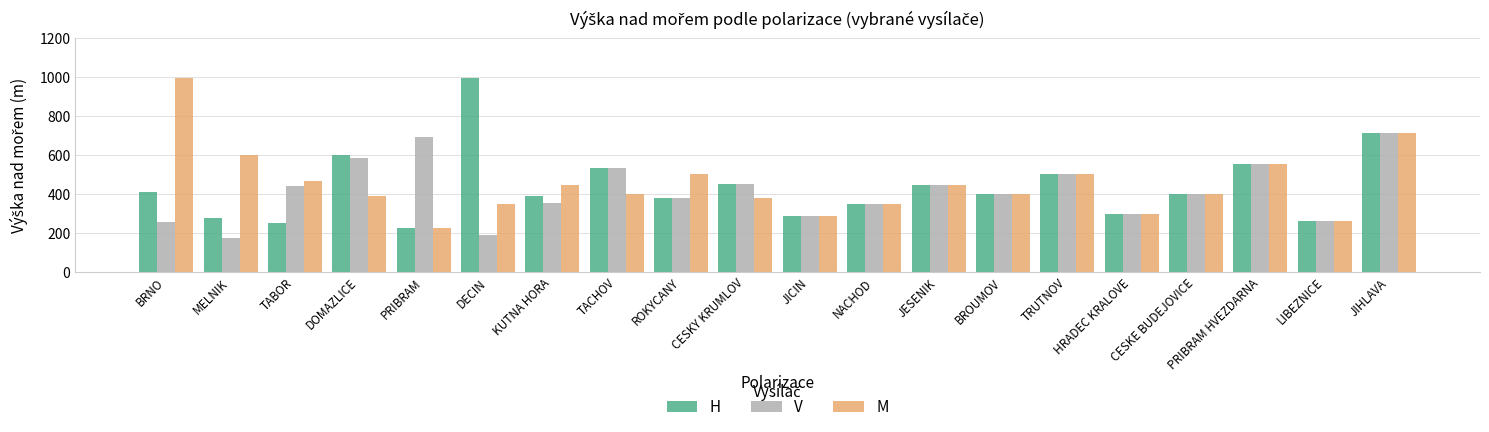

The value of H at NACHOD is 95. True or false?

False